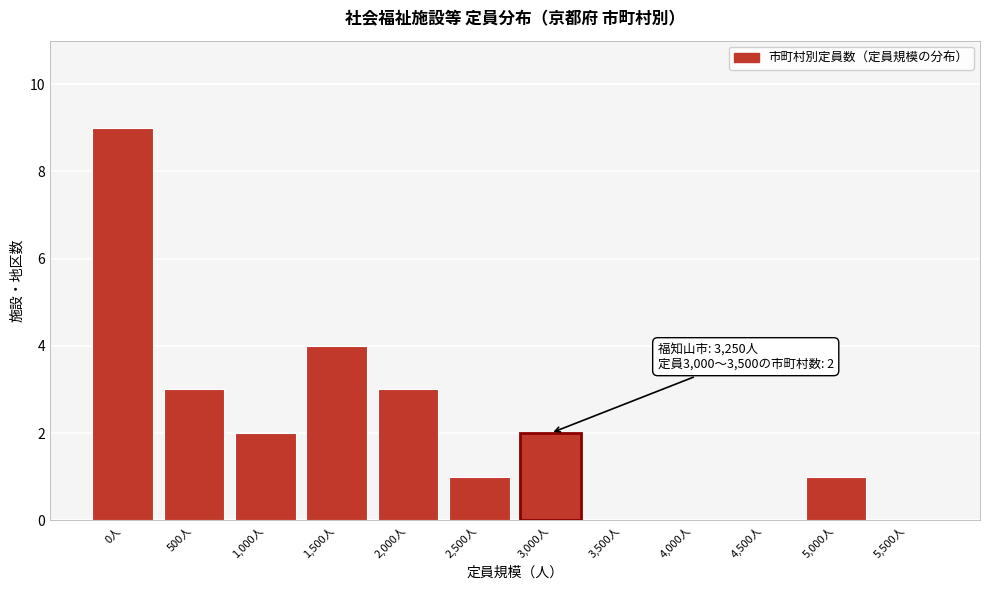

Reading right to left, list all the values displayed in this chart.

5,500人=0	5,000人=1	4,500人=0	4,000人=0	3,500人=0	3,000人=2	2,500人=1	2,000人=3	1,500人=4	1,000人=2	500人=3	0人=9